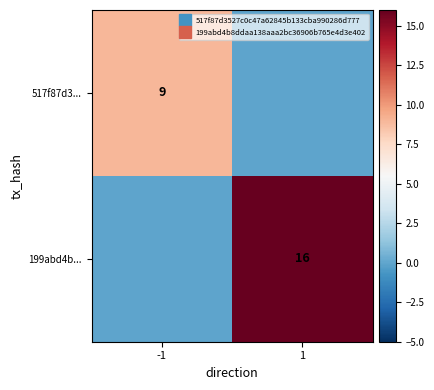

Where is 517f87d3... nearest to the value 4?

1